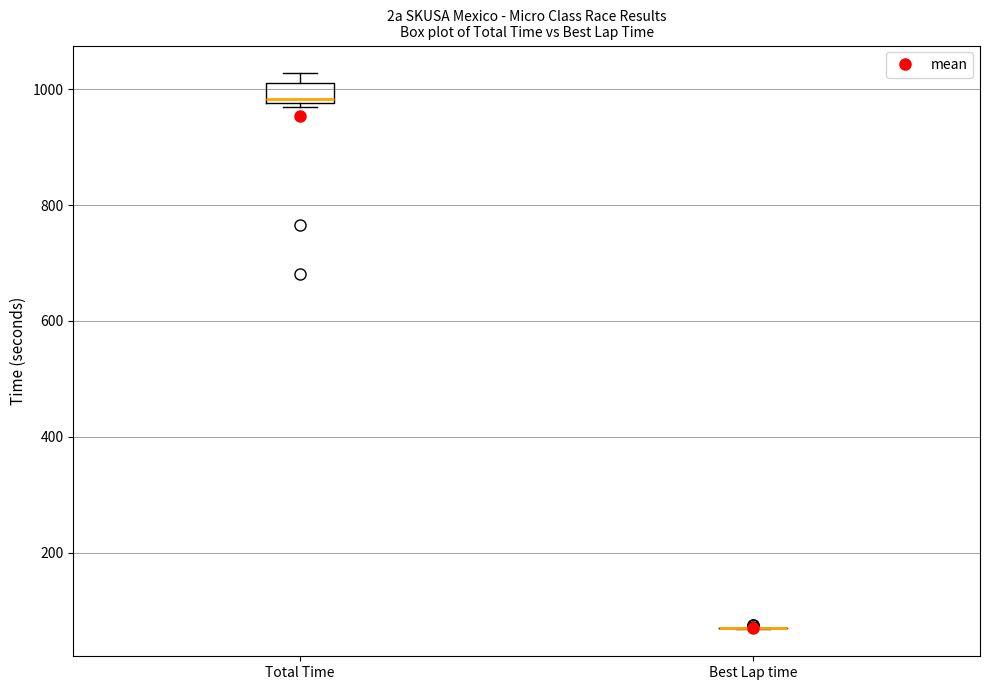

Reading left to right, transcribe this box plot: for each box, give where its median line is, the range the box spans, and where its two whiskers end, as read against the y-axis. The values are not printed on the chart, so give them approximately, as read against the axis.

Total Time: median 980 (just above the box's lower edge), box 980 to 1020, whiskers 980 to 1020 (above the box's upper edge)
Best Lap time: box collapsed to a line at 60, whiskers 60 to 80